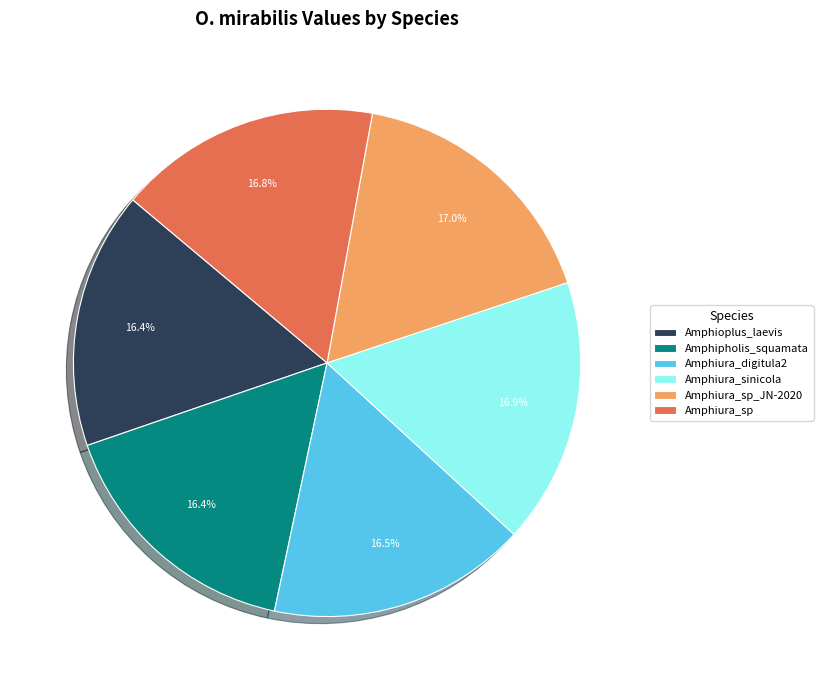

The Amphiura_digitula2 slice represents 31% of the pie. True or false?

False